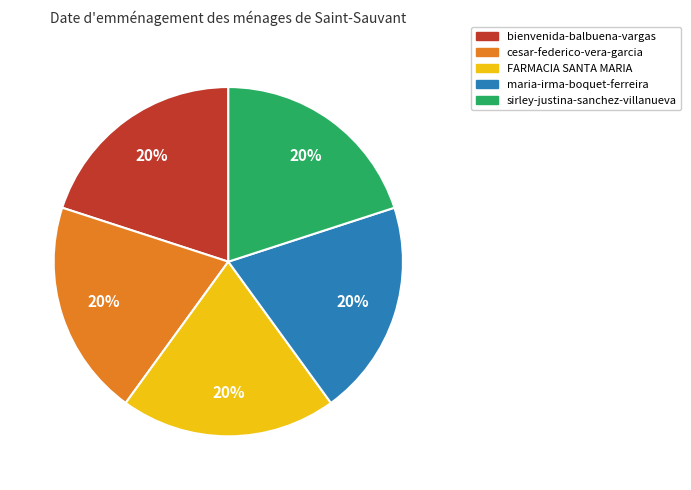

How many segments does this pie chart have?

5